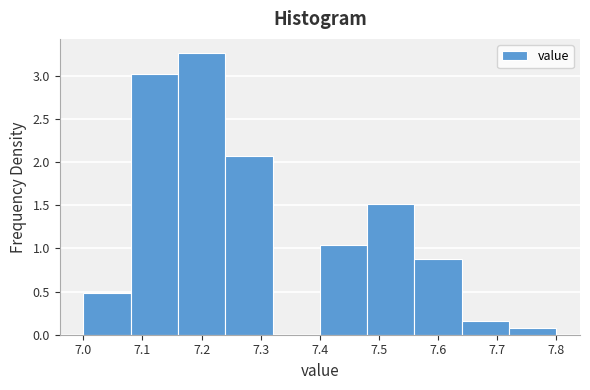

How tall is the bar that spans 7.08 to 7.16 on the x-axis? The values are not printed on the chart, so give them approximately, as read against the axis.

3.05